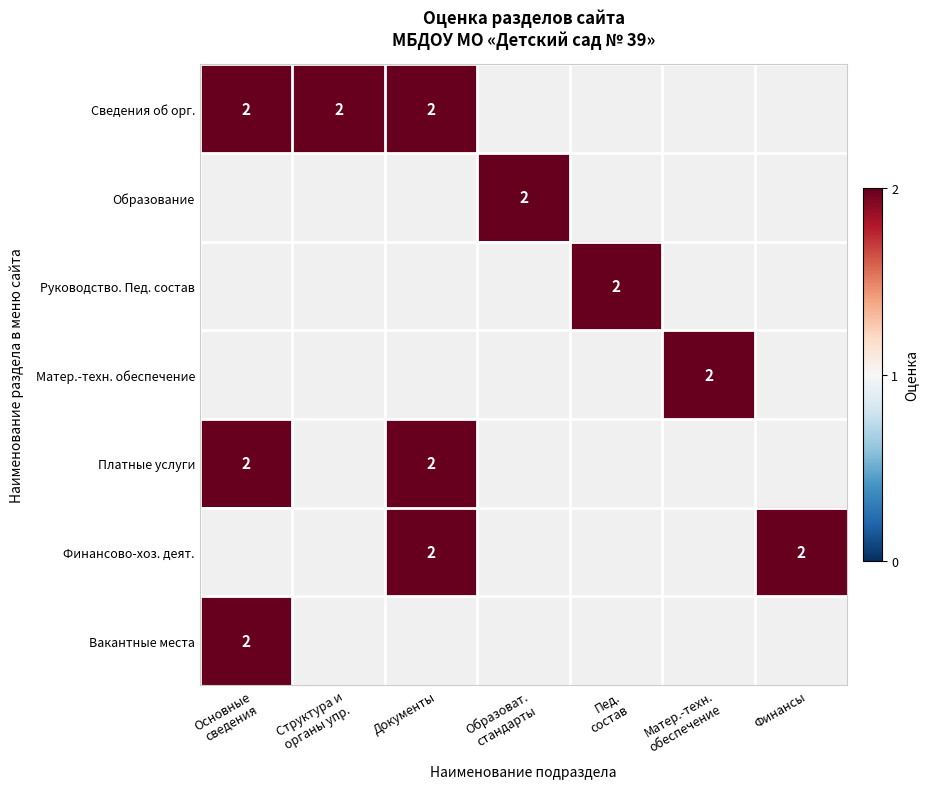

At how many categories does at least one series exceed 1?

7